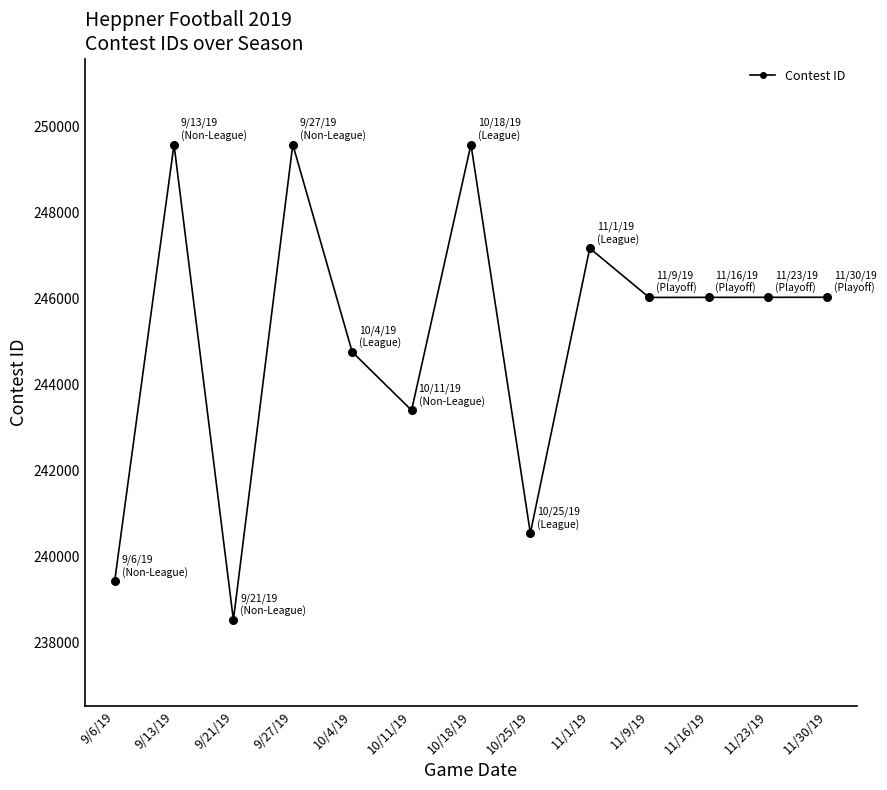

What is the change in value from 10/4/19 to 10/11/19?

-1358